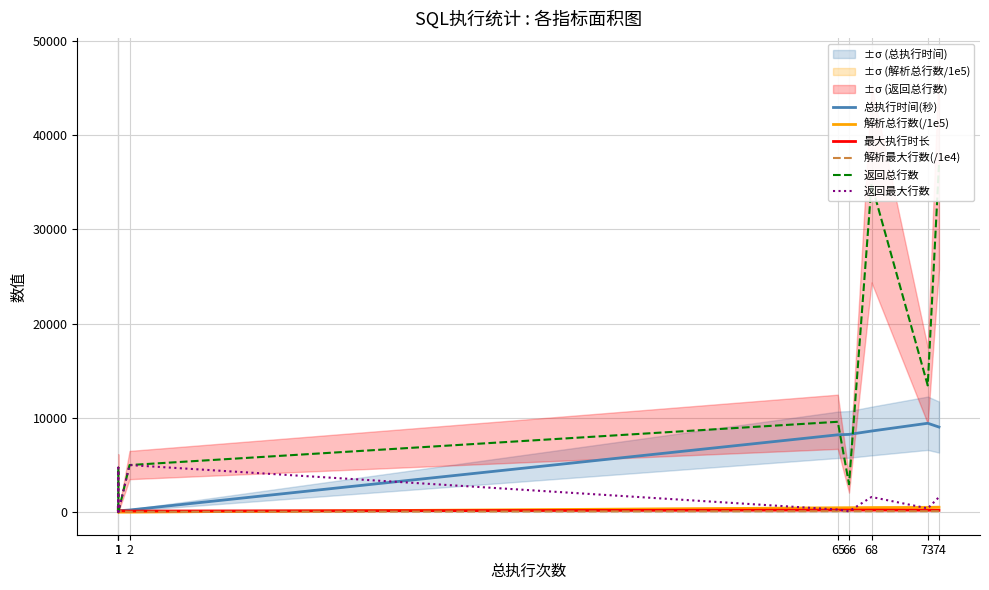

The value of 最大执行时长 at 1 is 784.3. True or false?

False